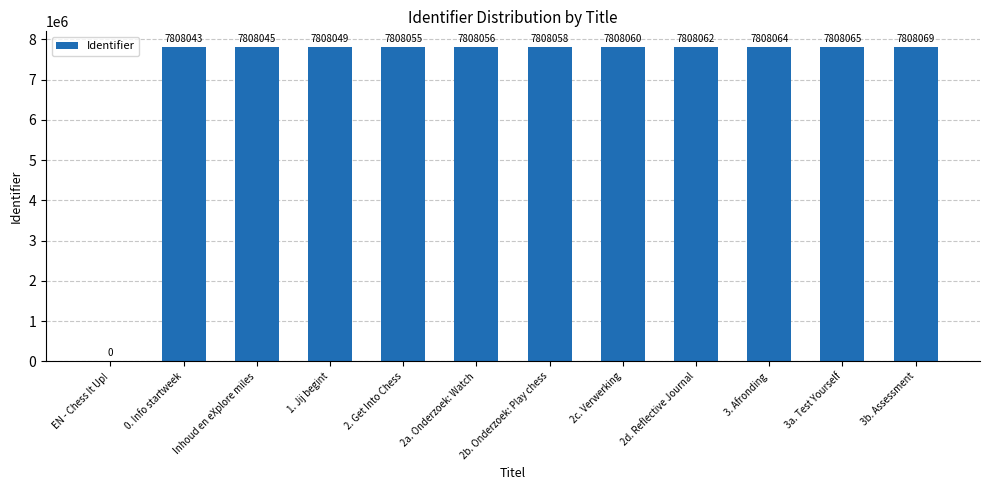

Are the bars horizontal?

No